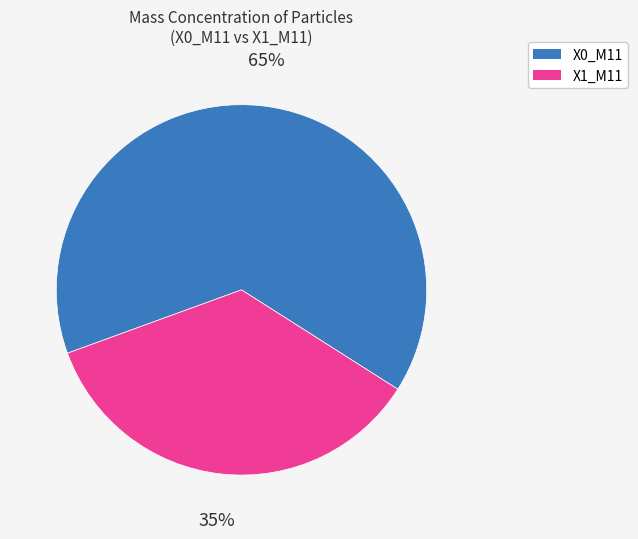

Does X0_M11 represent more than half of the total?

Yes